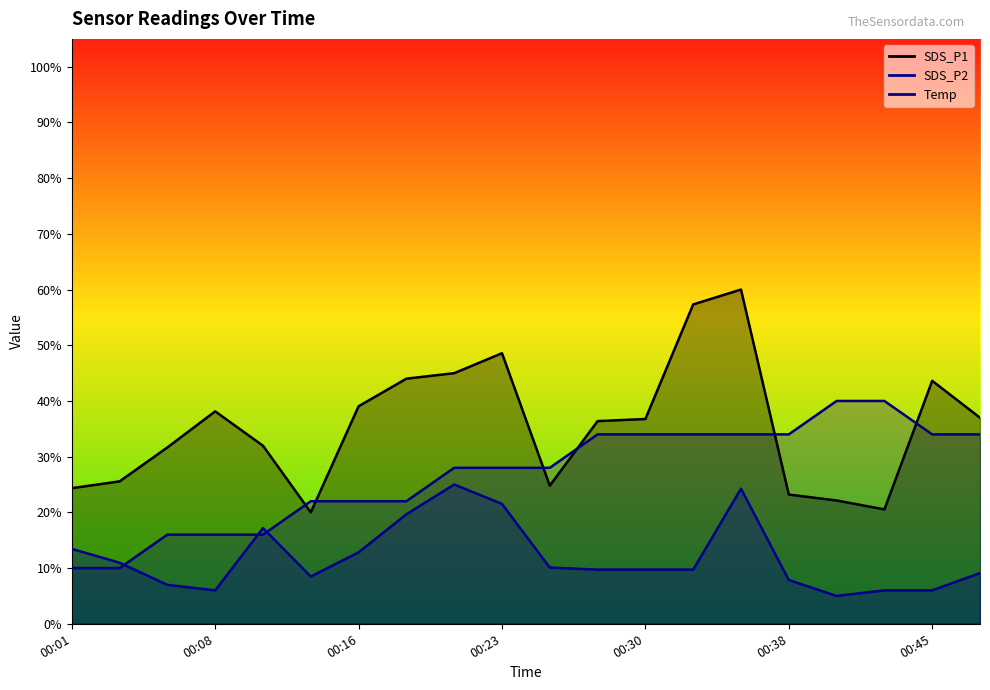

Where does the Temp series first go above 27?

00:21